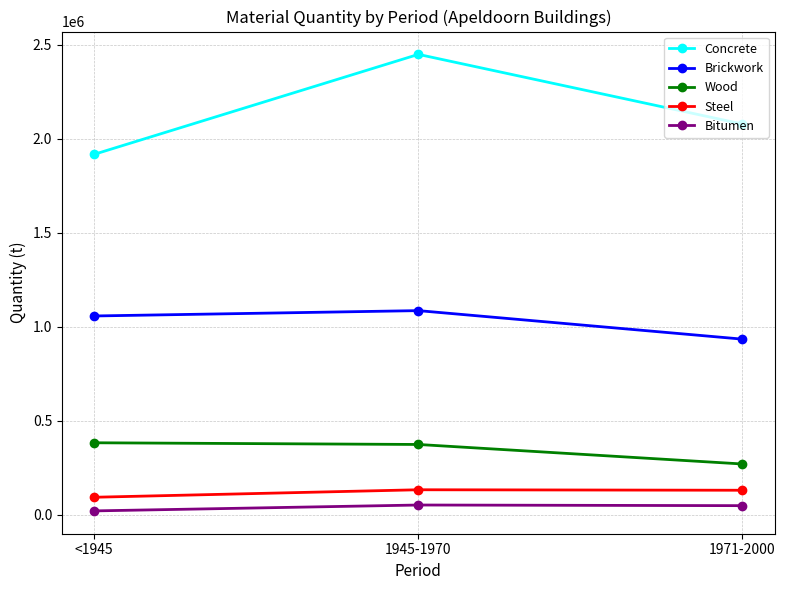

True or false: Concrete has a value of 1917497.1 at <1945.

True